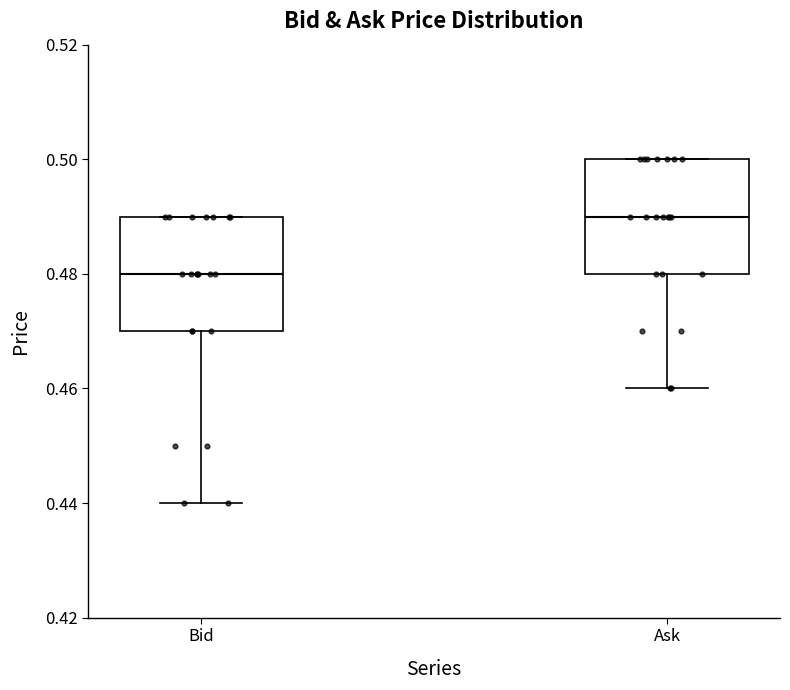

Which box has the highest median line?

Ask